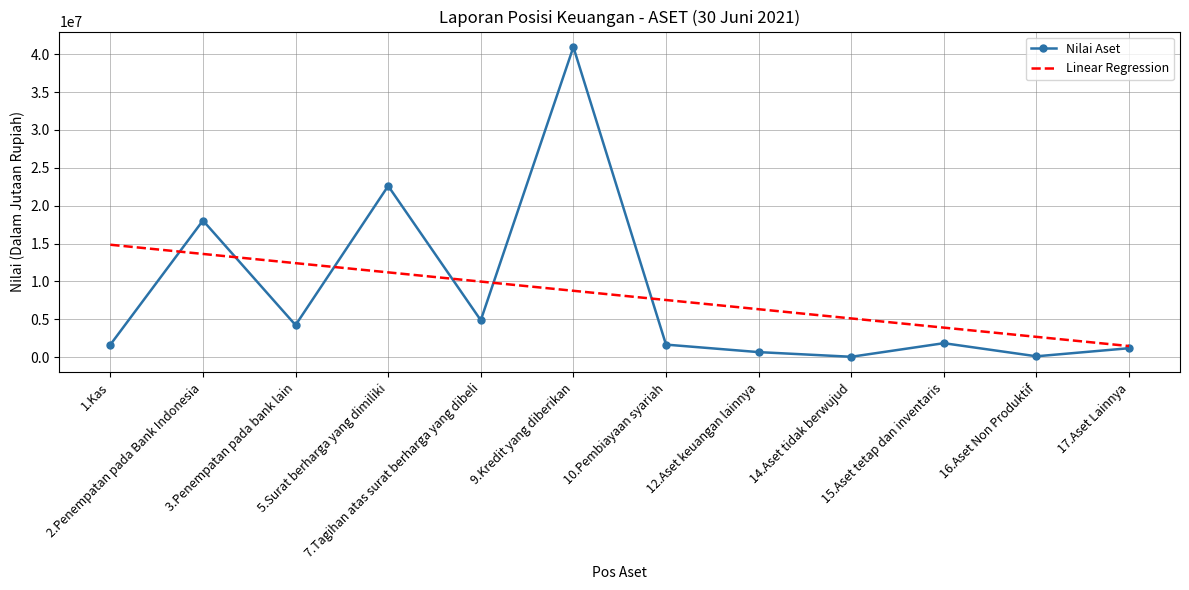

List the series in order of their peak value, highest first.

Nilai Aset, Linear Regression